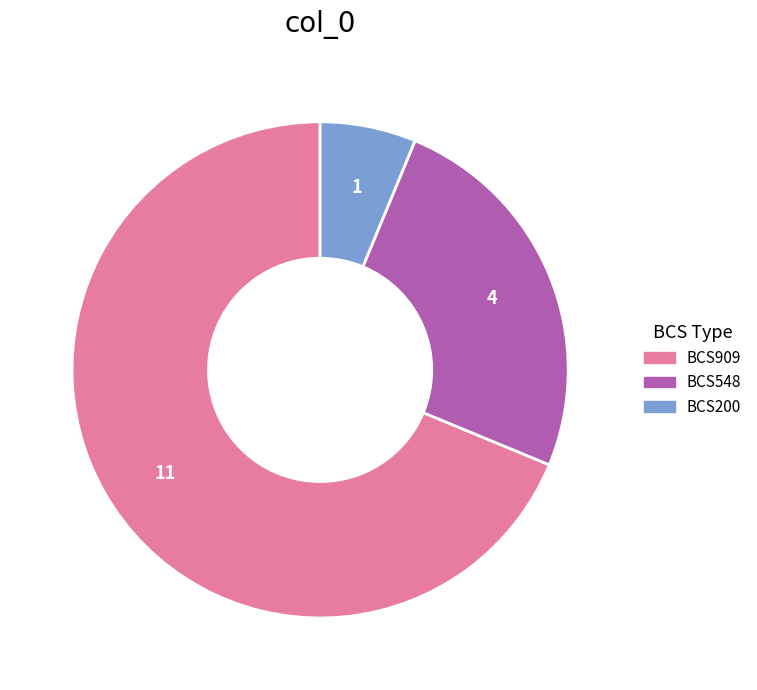

How many slices are in this pie chart?

3